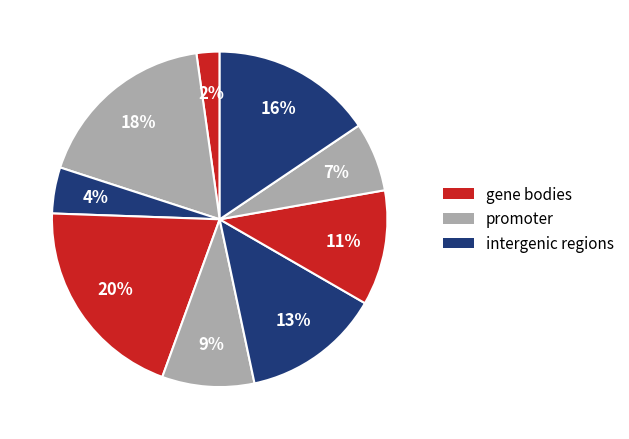

How many slices are in this pie chart?

9